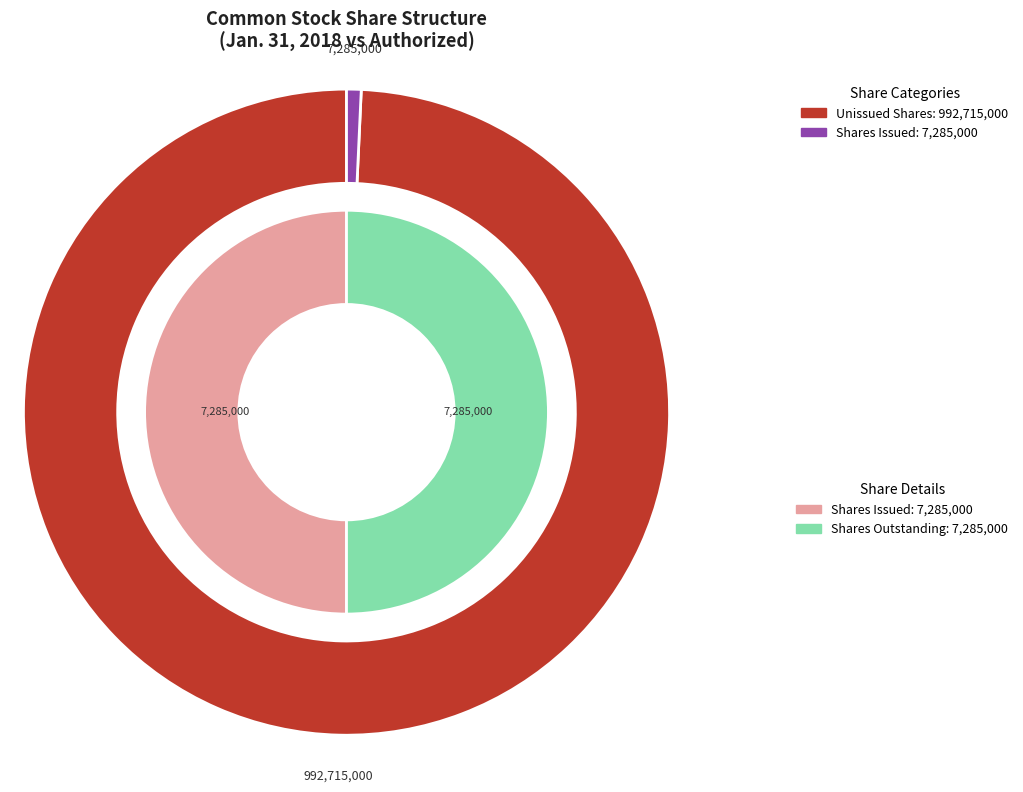

The Common stock, shares authorized slice represents 89% of the pie. True or false?

False